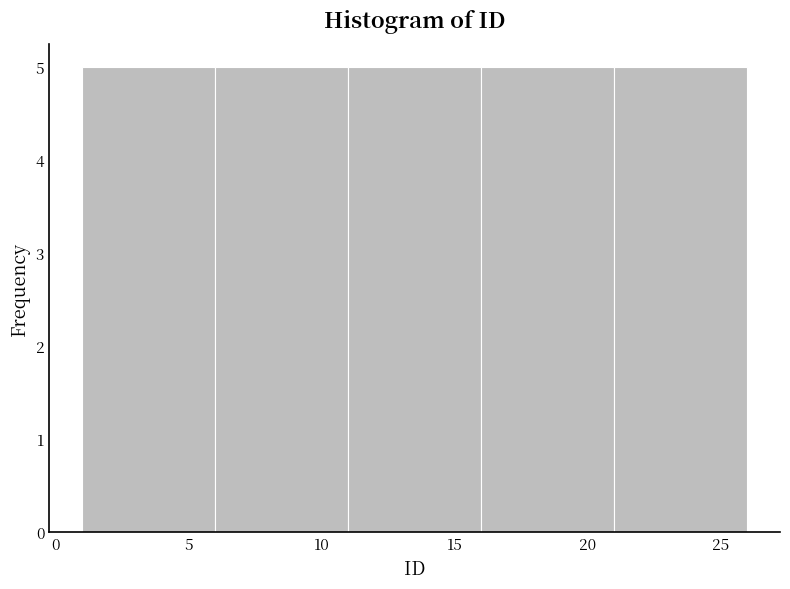

Reading left to right, list every bar in this chart as the range it spans on the x-axis followed by its height. The values are not printed on the chart, so give them approximately, as read against the axis.

1 to 6: 5
6 to 11: 5
11 to 16: 5
16 to 21: 5
21 to 26: 5